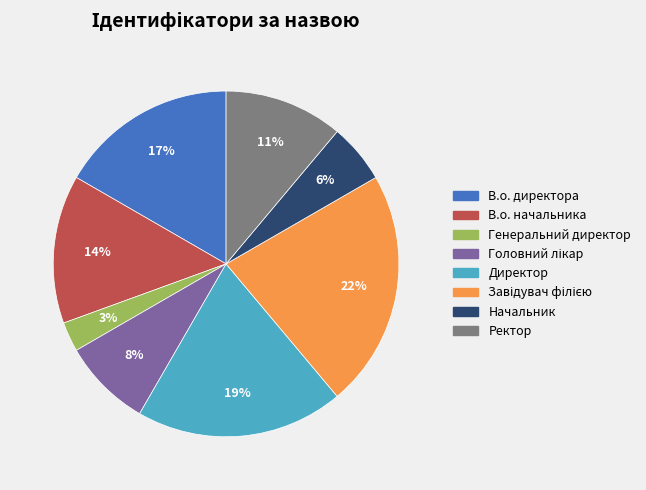

Is there a majority slice in this chart?

No